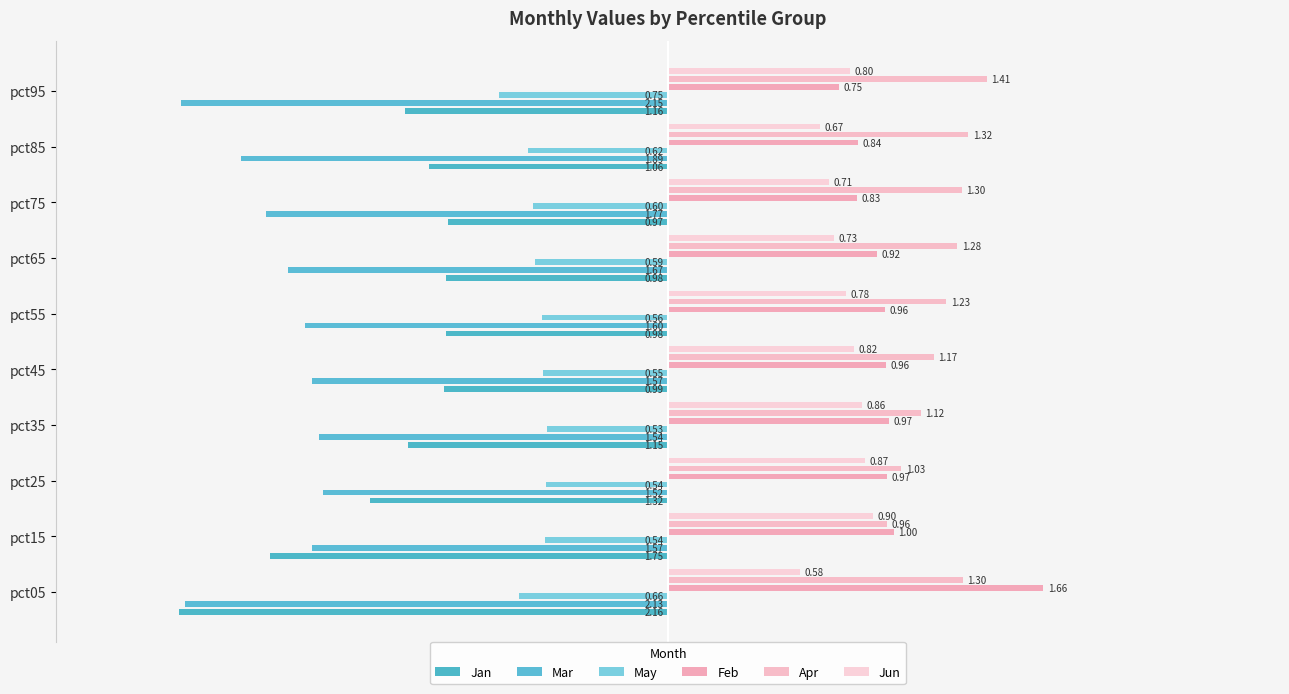

How many series are shown in this chart?

6